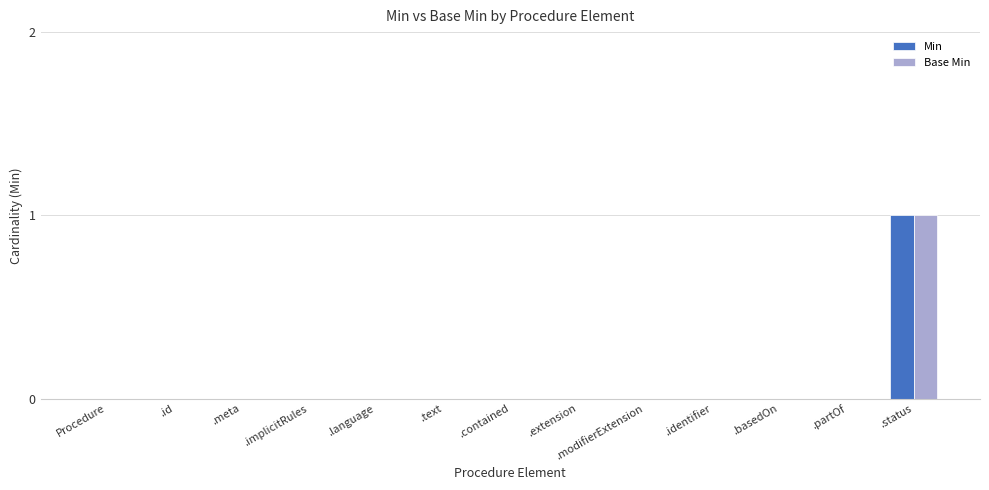

Reading right to left, transcribe all the data shown in this chart.

Min: .status=1	.partOf=0	.basedOn=0	.identifier=0	.modifierExtension=0	.extension=0	.contained=0	.text=0	.language=0	.implicitRules=0	.meta=0	.id=0	Procedure=0
Base Min: .status=1	.partOf=0	.basedOn=0	.identifier=0	.modifierExtension=0	.extension=0	.contained=0	.text=0	.language=0	.implicitRules=0	.meta=0	.id=0	Procedure=0